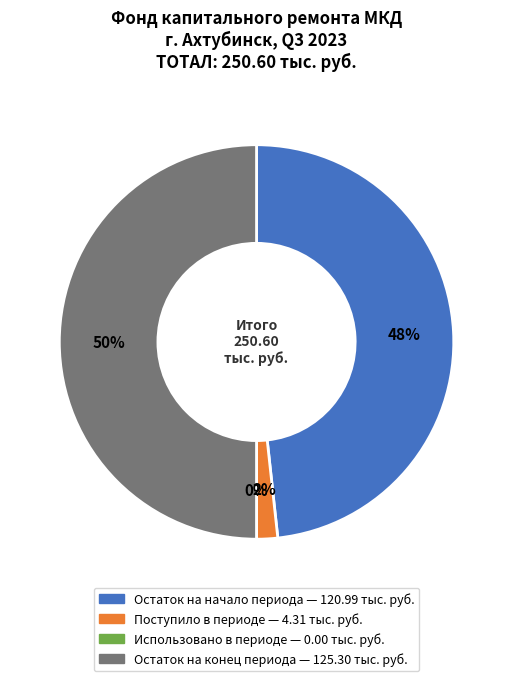

Is Остаток на начало периода the majority of the pie?

No